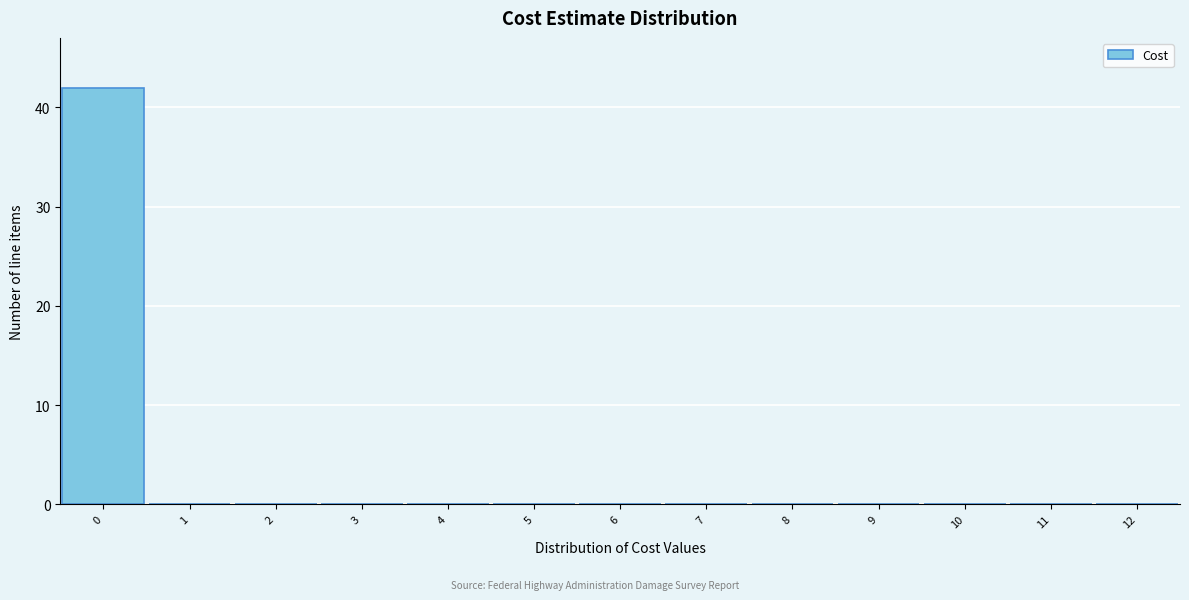

What is the height of the bar covering -0.5 to 0.5 on the x-axis? The values are not printed on the chart, so give them approximately, as read against the axis.

42